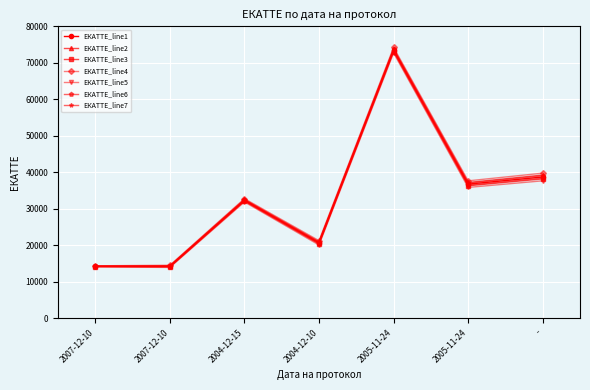

How many distinct data groups are displayed?

7